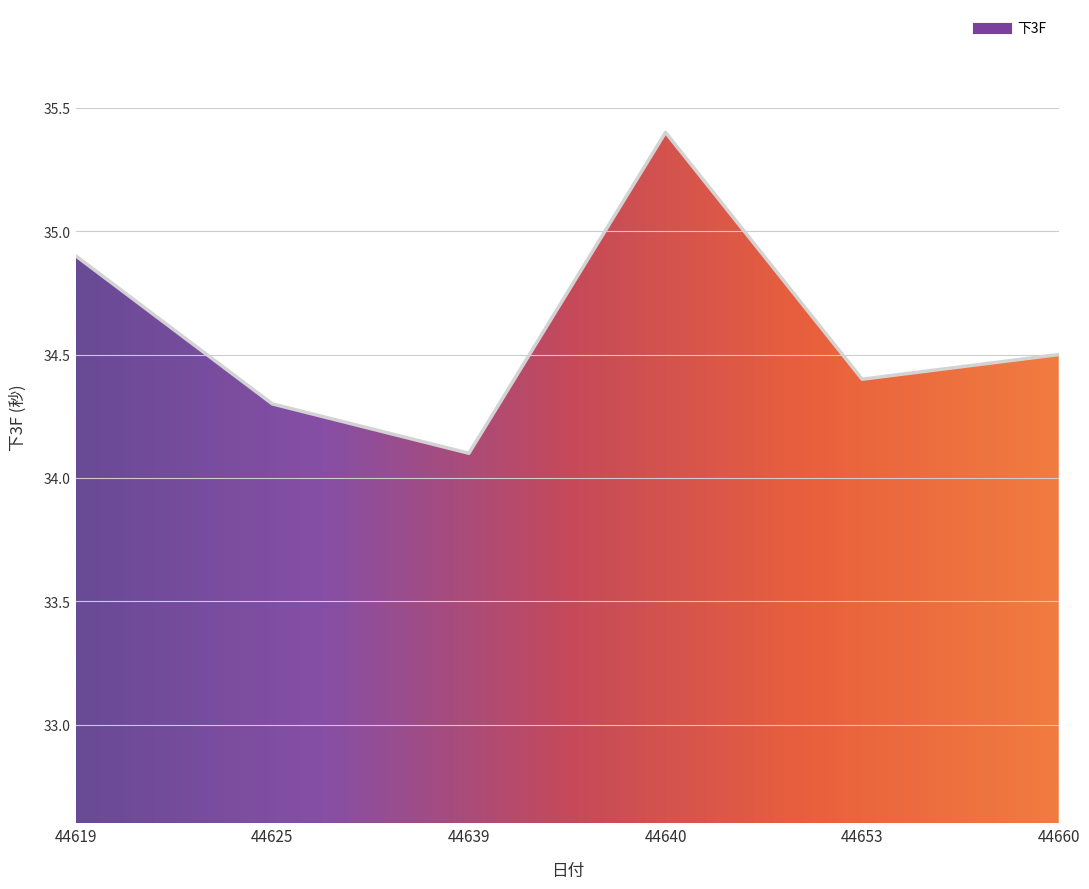

Where is the first local minimum?

44639